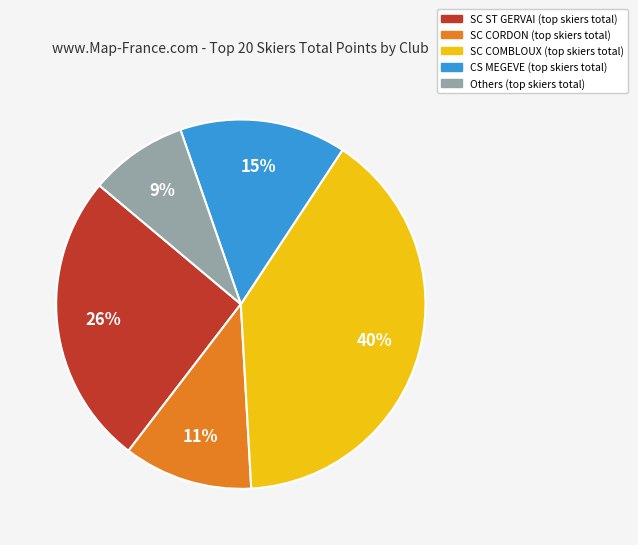

To the nearest percent, what is the average slice percentage?

20%